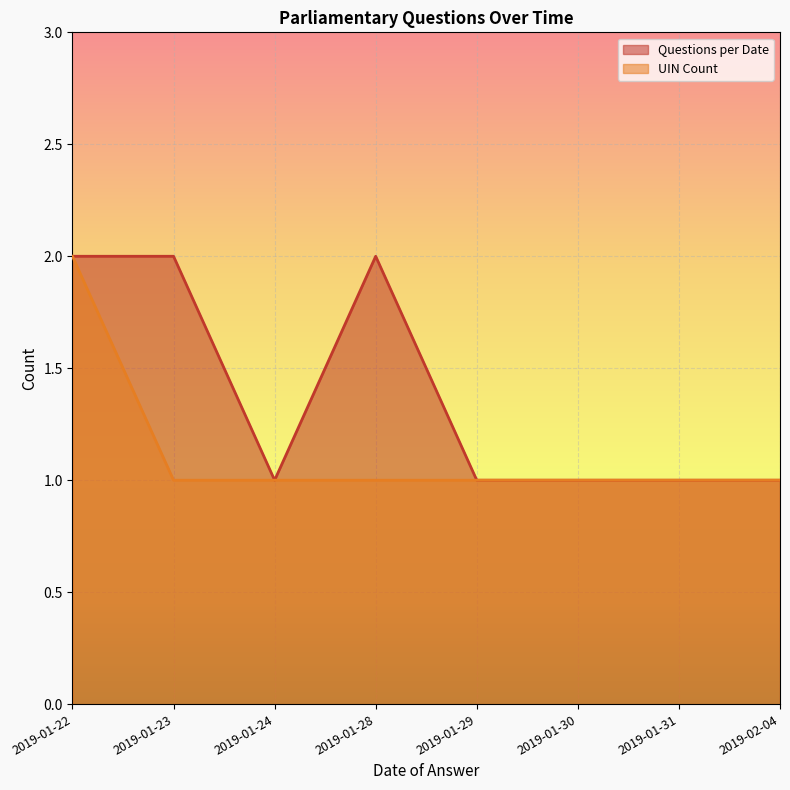

What is the label of the 1st point from the right?

2019-02-04